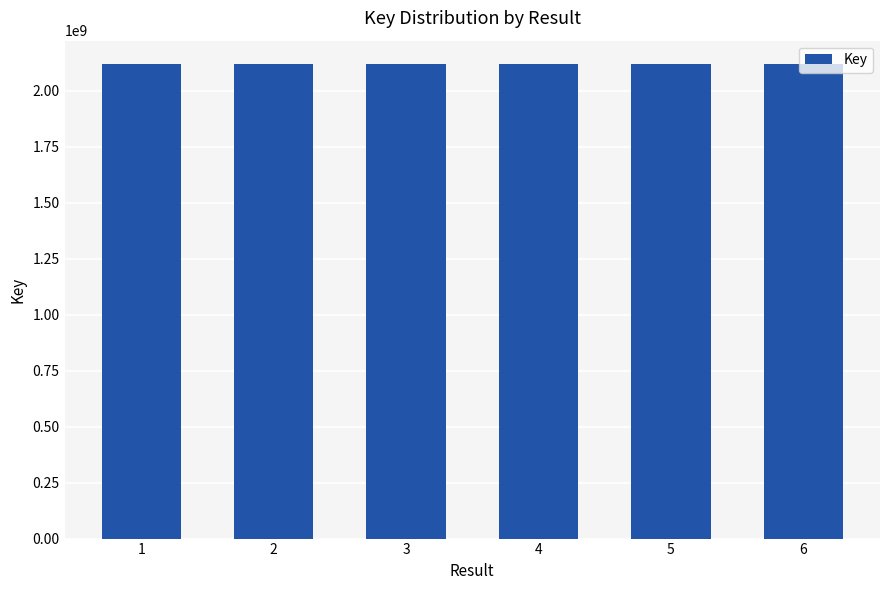

What is the average value?

2117885888